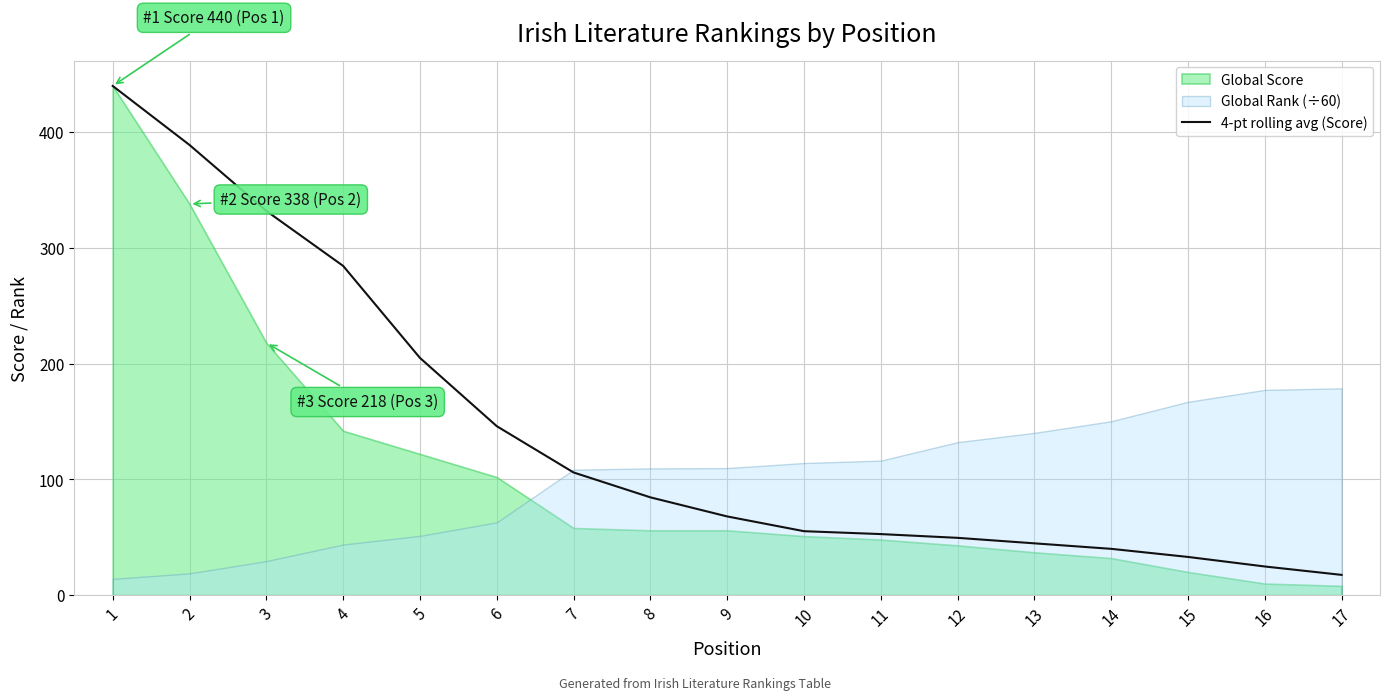

The value of 4-pt rolling avg (Score) at 11 is 52.8. True or false?

True